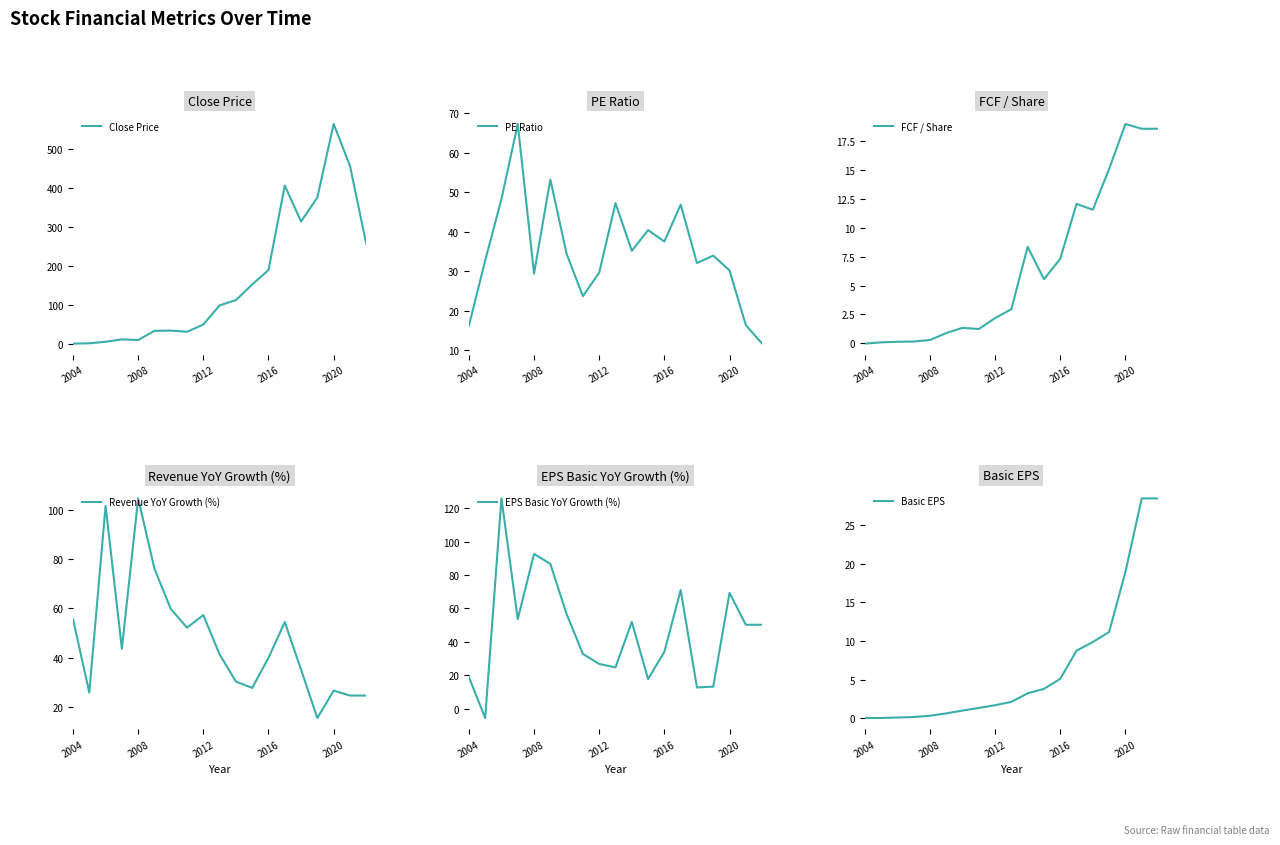

Is it true that Close Price equals 0.9 at 2004?

True